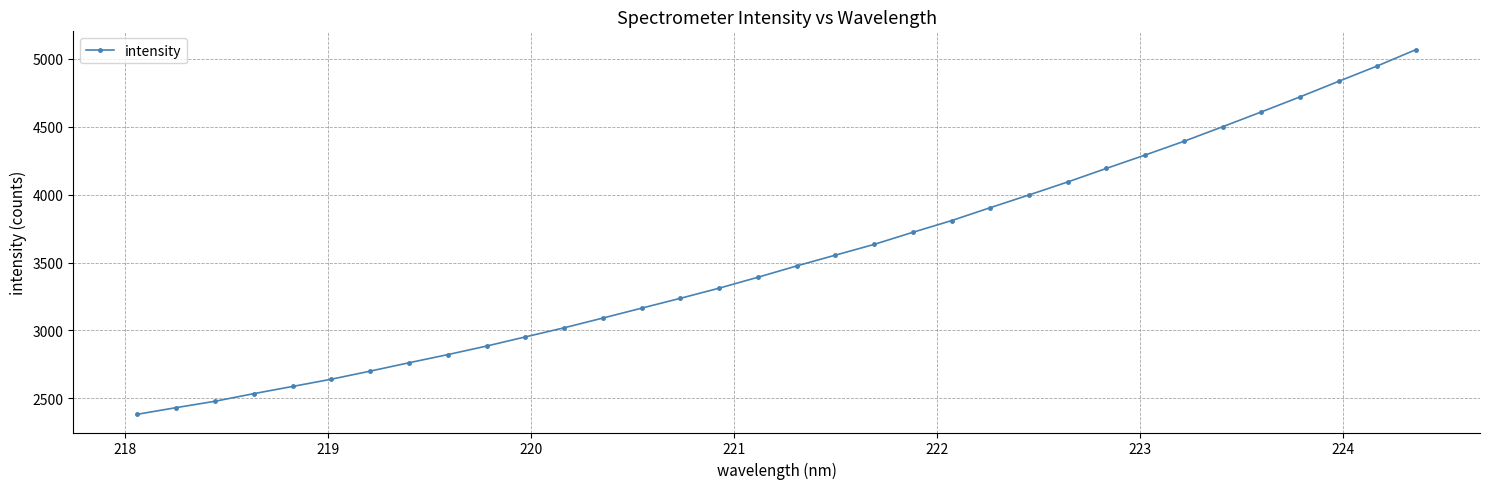

True or false: the data has more than 1 interior local peaks.

False